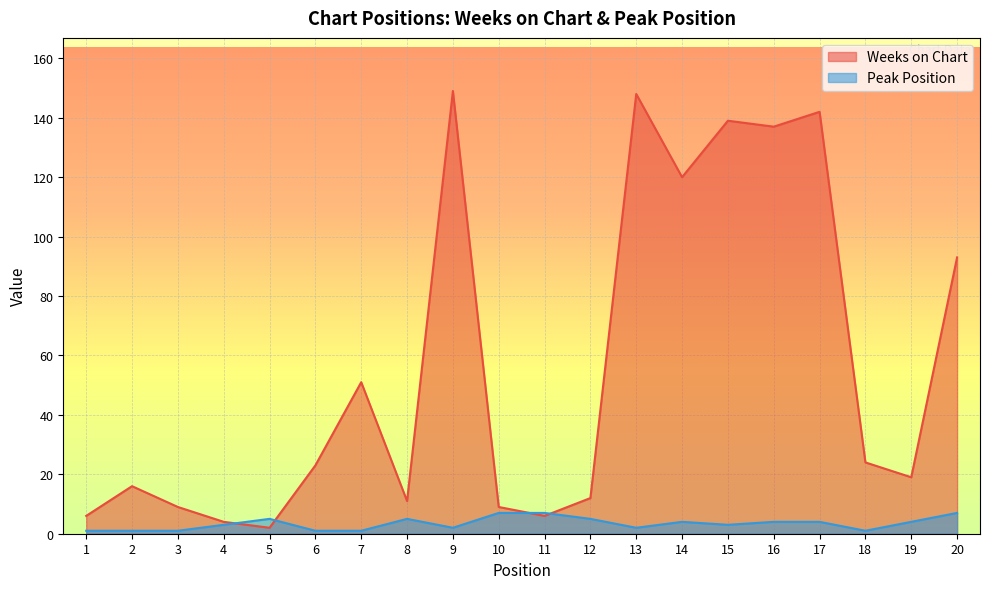

At which category does the chart reach its minimum across all series?

1